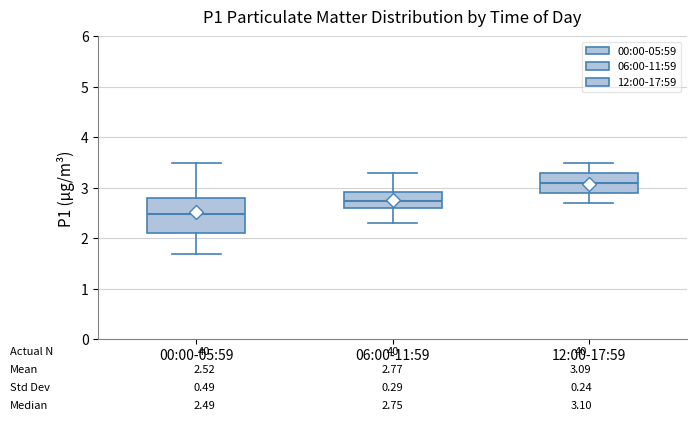

Which box has the lowest median line?

00:00-05:59